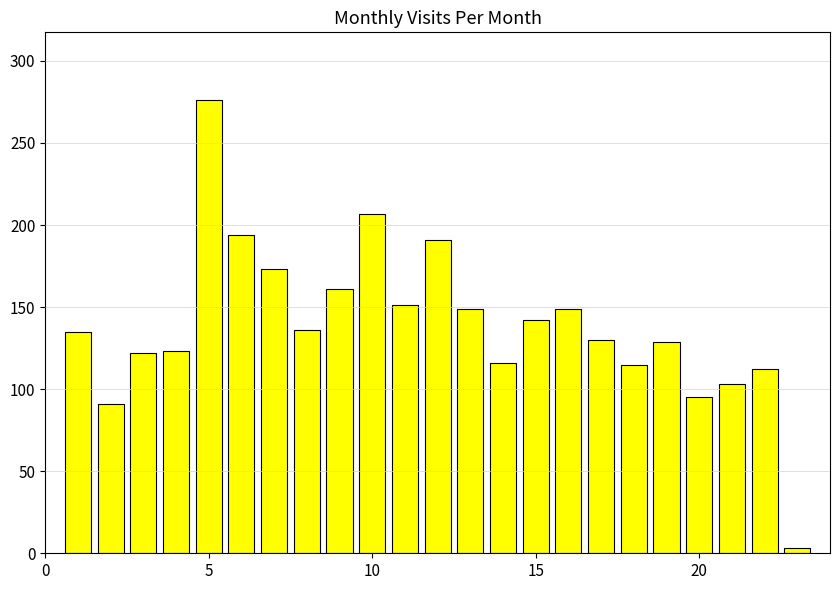

What is the value of the 20th bar from the left?

95